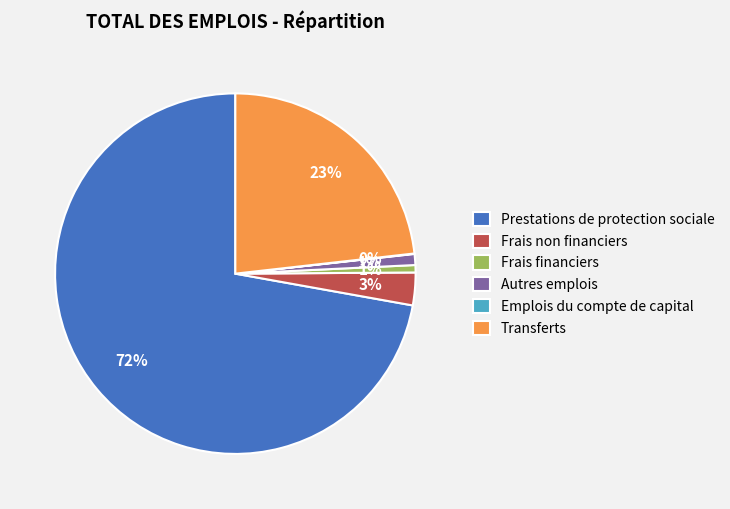

Is the sum of Frais financiers and Frais non financiers greater than half?

No